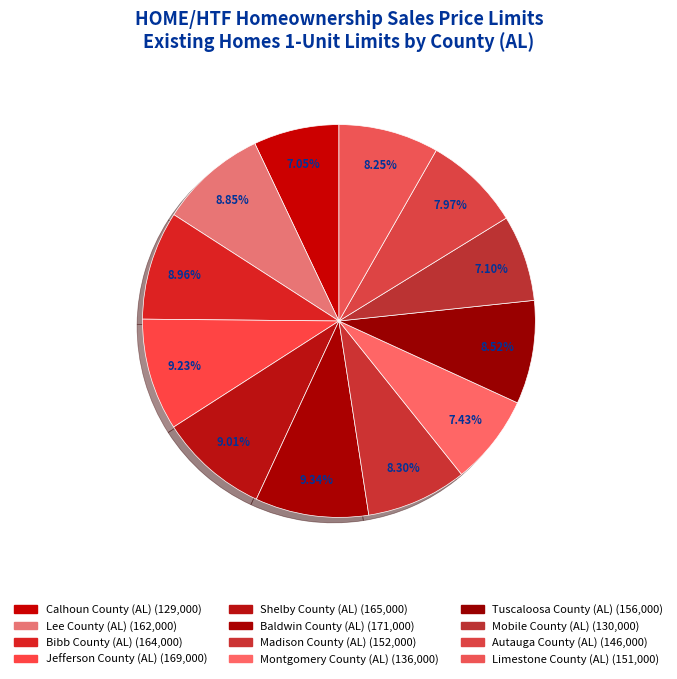

What portion of the pie excludes Lee County (AL)?

91.2%